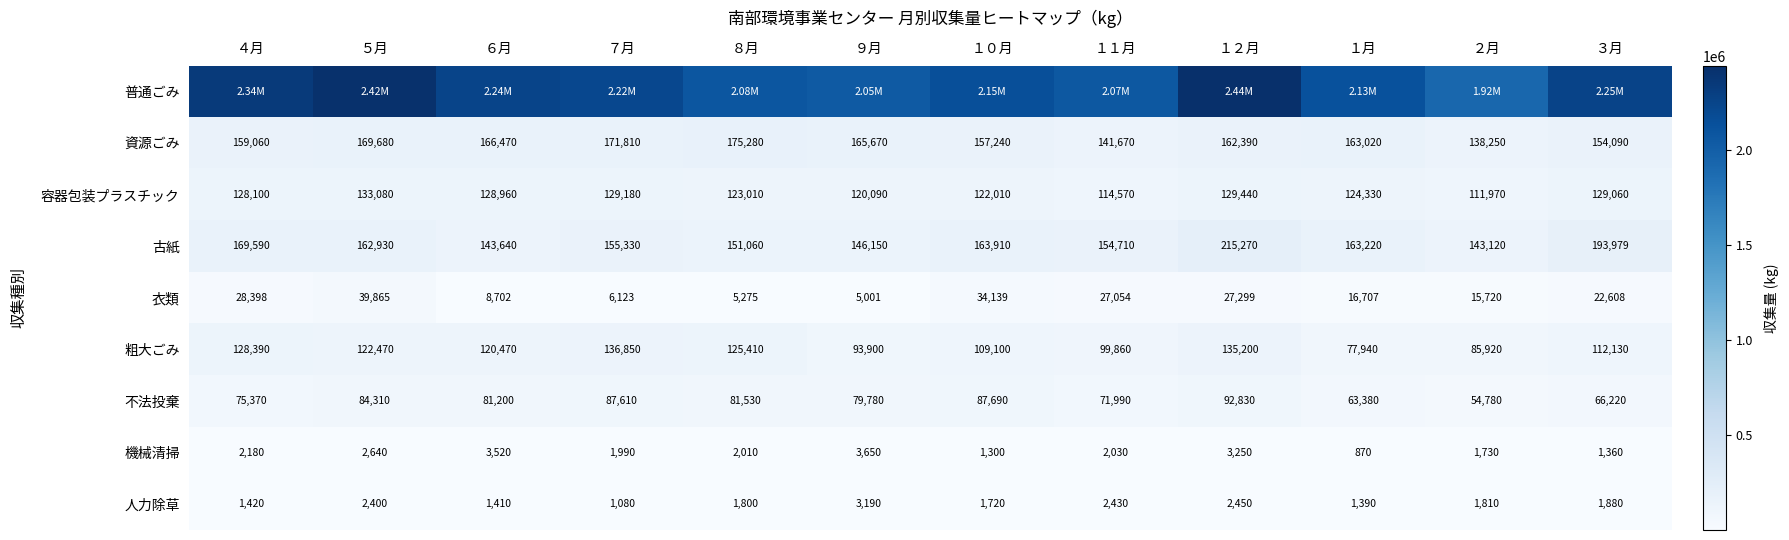

What is the difference between the maximum and minimum values in the 不法投棄 series?

38050